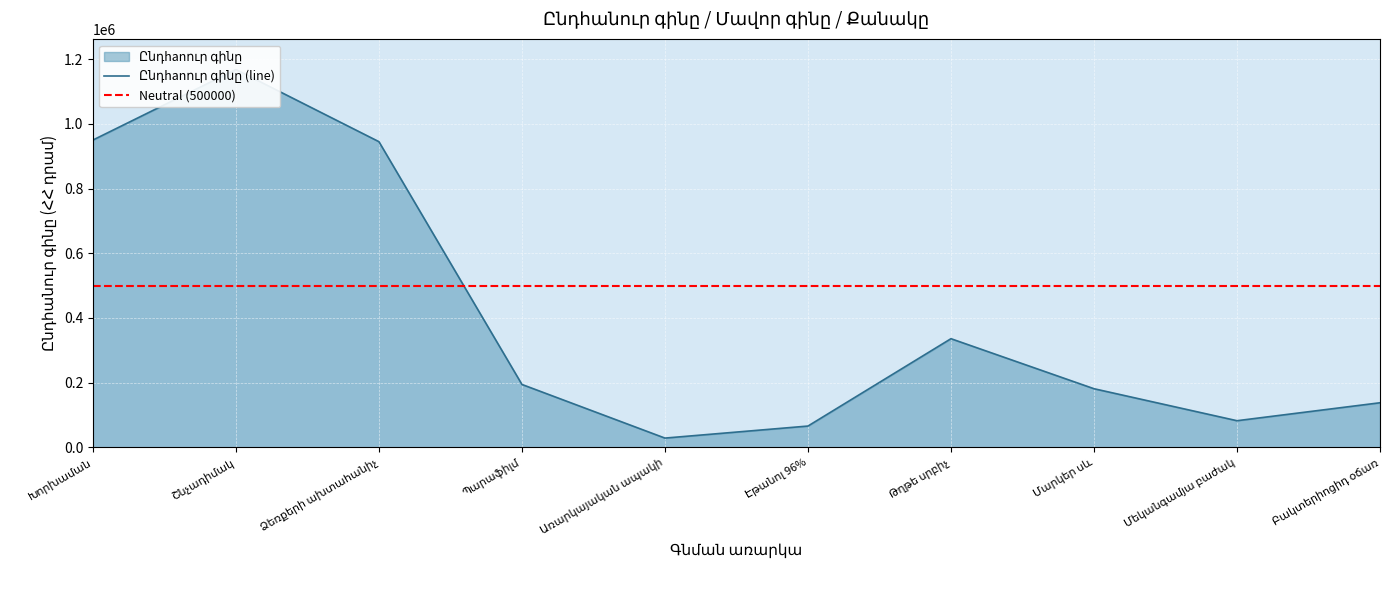

True or false: Ընդհանուր գինը and Քանակը cross at least once.

False